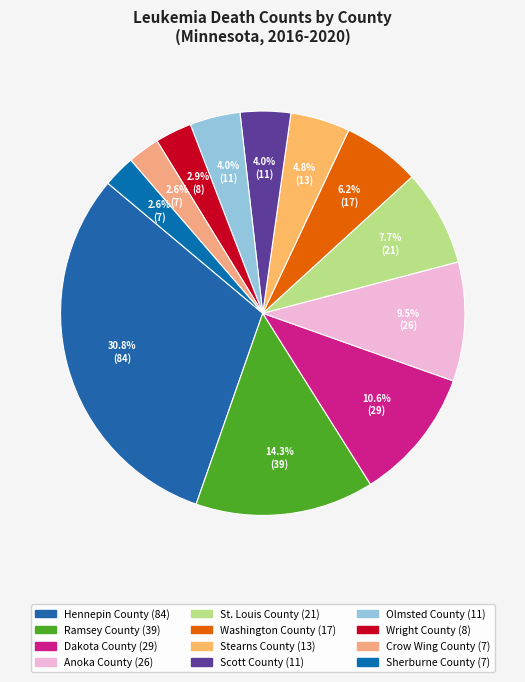

What percentage is the Ramsey County slice, to the nearest percent?

14%